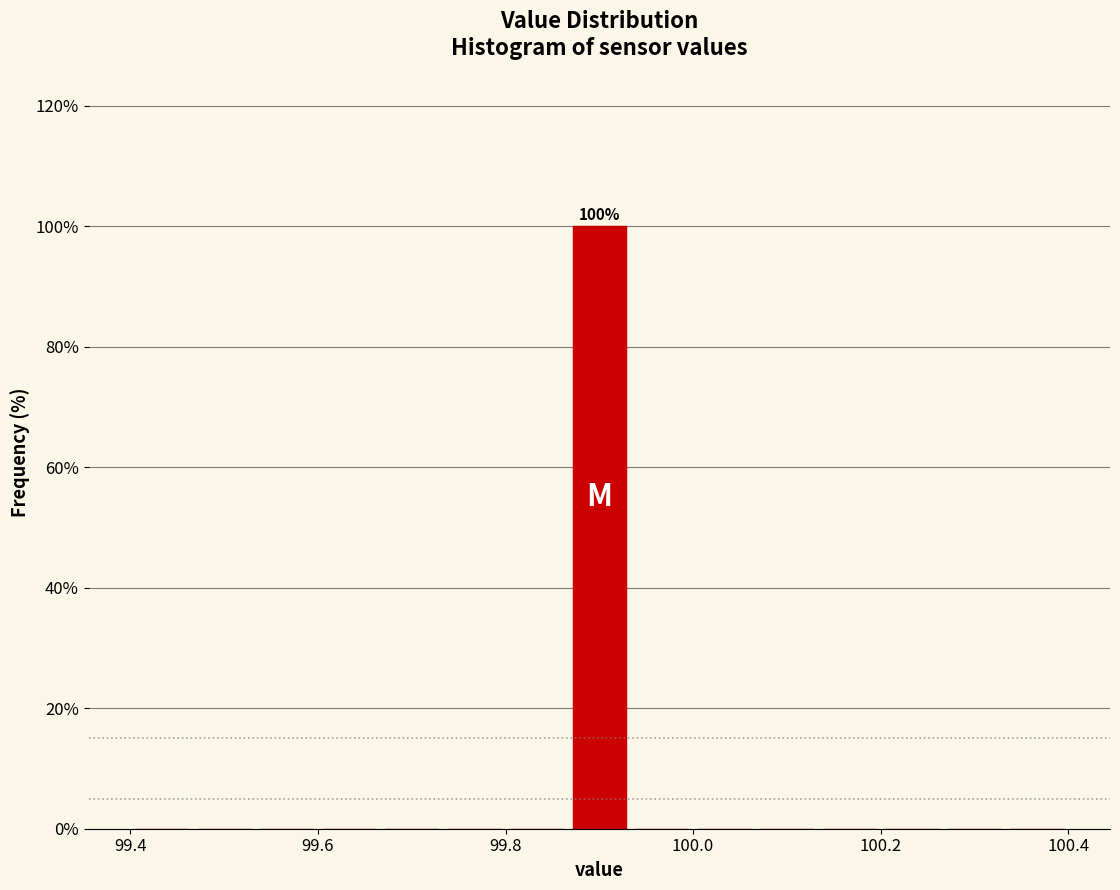

Read against the x-axis, roughly where is the centre of the tallest bar?

99.90